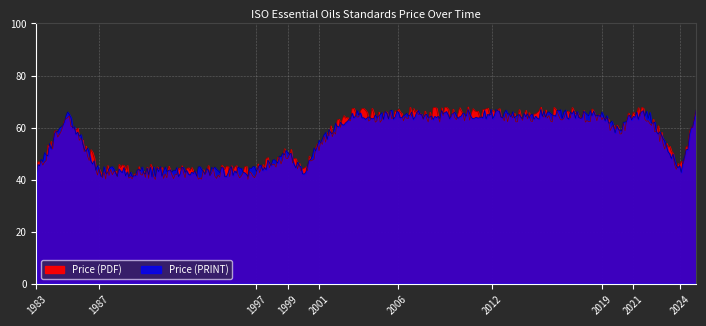

Is the value of Price (PRINT) at 2012 greater than the value of Price (PDF) at 2017?

No